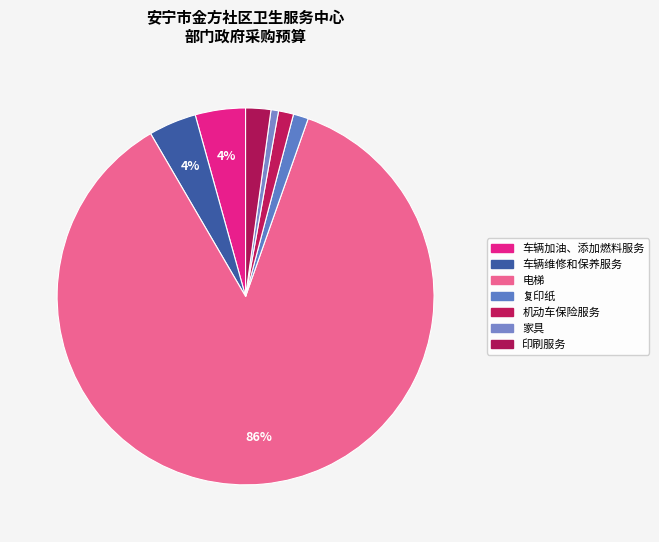

Combined, what portion of the pie is 电梯 and 车辆维修和保养服务?

90.3%